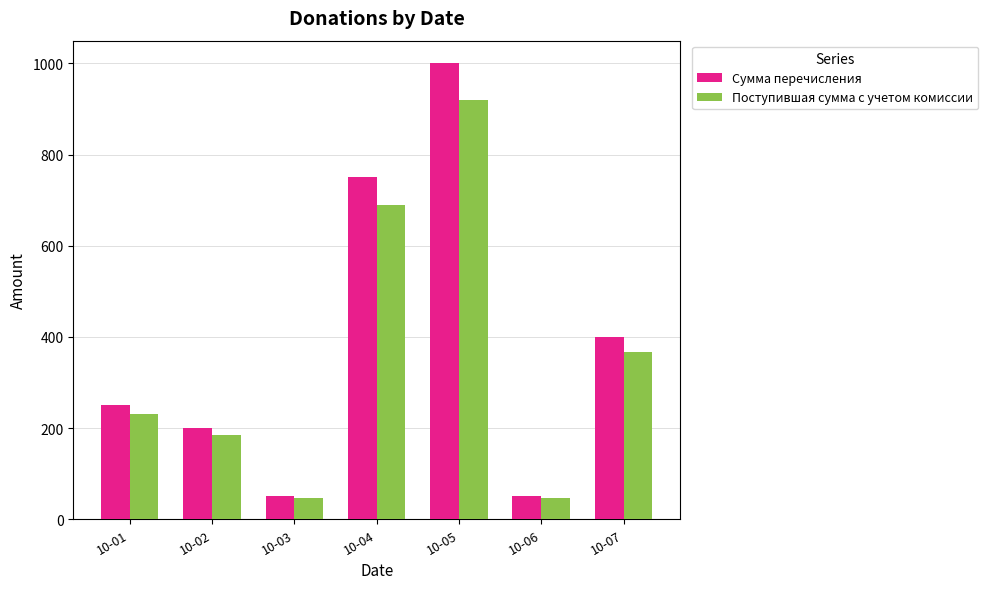

How many categories are shown in the chart?

7